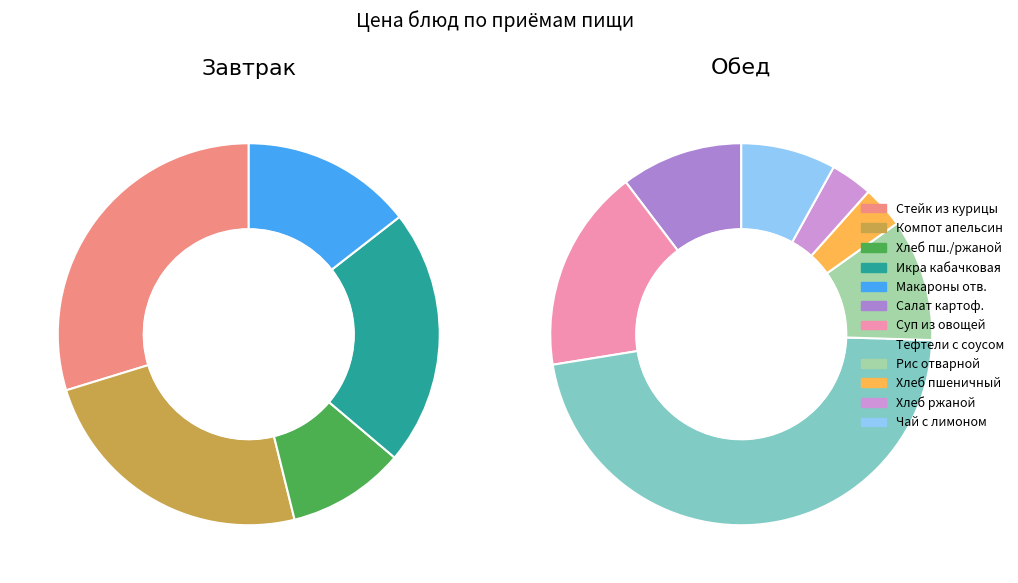

Which category has the smallest portion of the pie?

Хлеб пшеничный